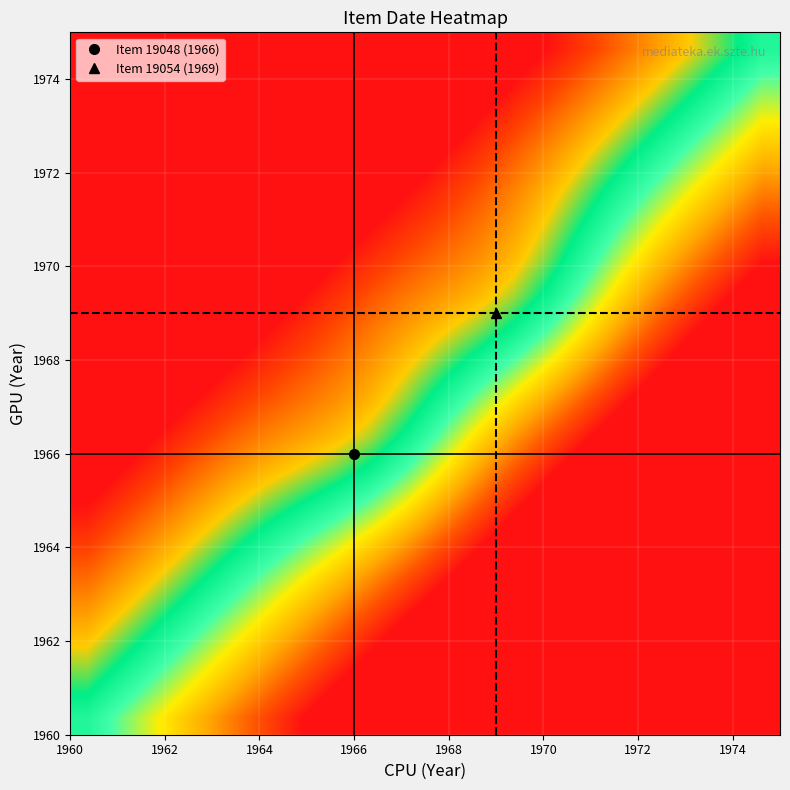

What is the minimum value shown in the chart?

-3.7